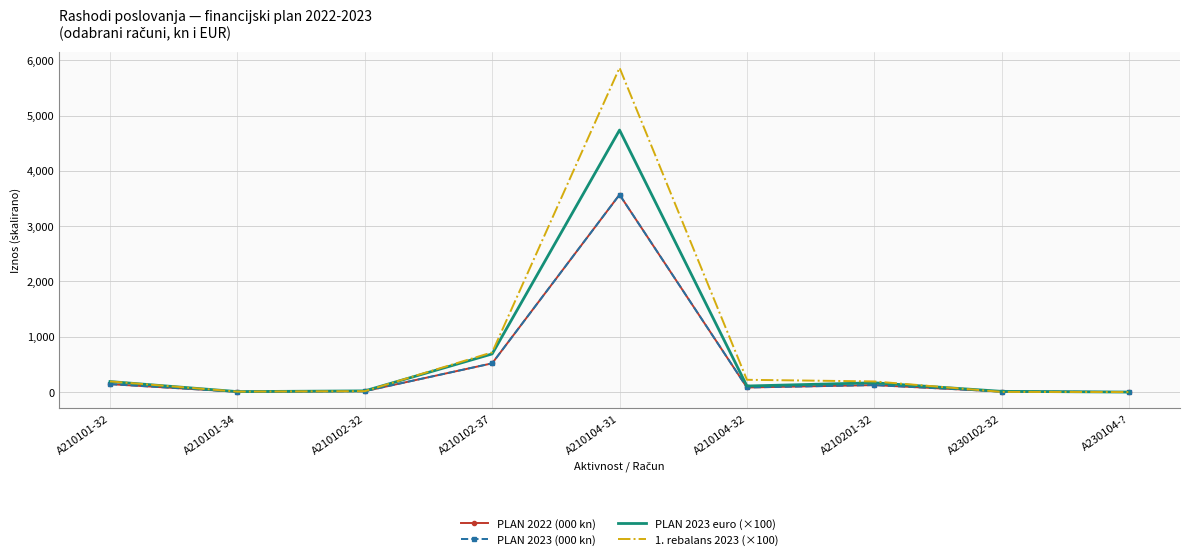

What is the highest value of the PLAN 2023 (000 kn) series?

3570.0